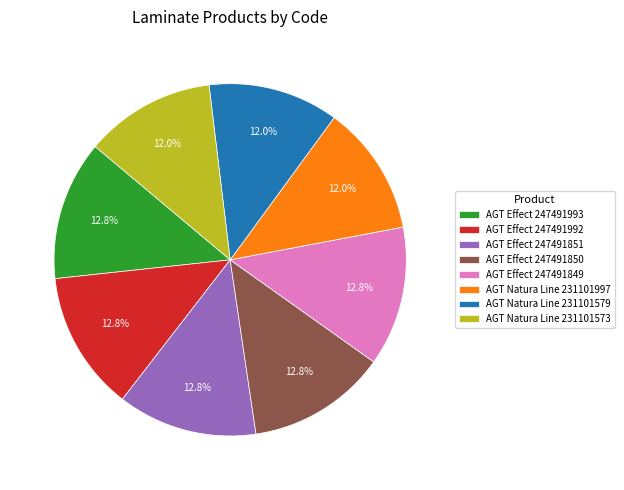

Combined, what portion of the pie is AGT Effect 247491850 and AGT Effect 247491992?

25.6%